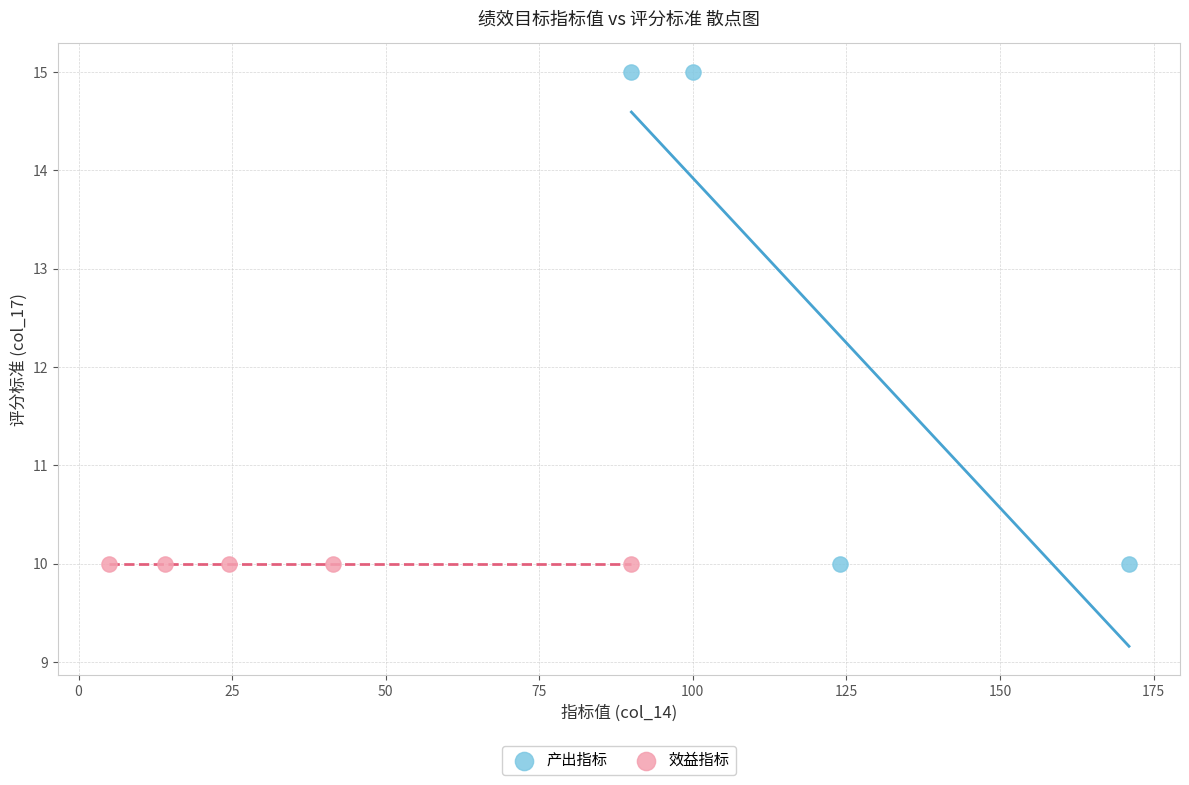

Which series reaches the maximum Y coordinate?

产出指标